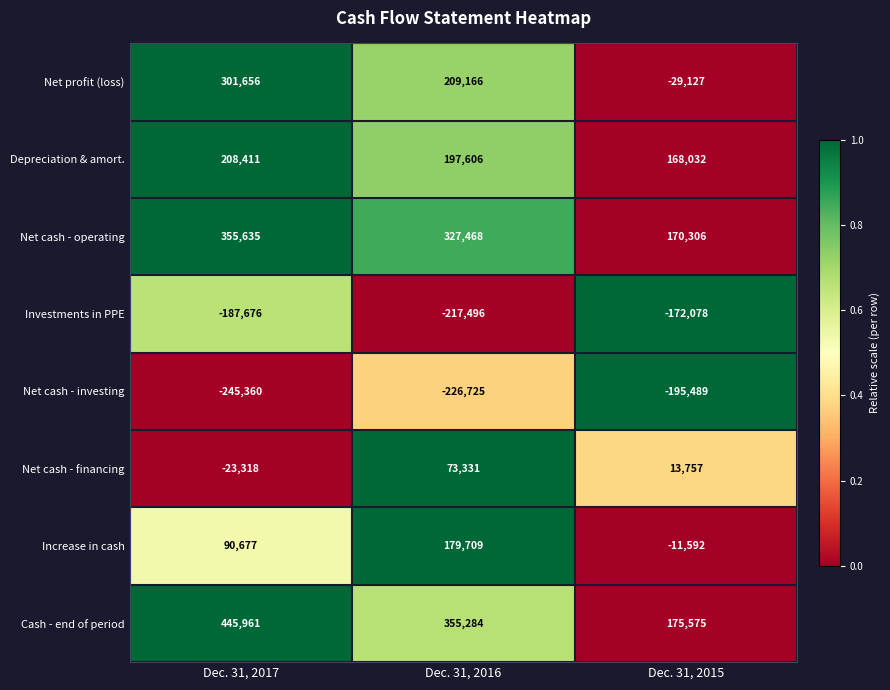

At which label is Depreciation & amort. closest to 188221?

Dec. 31, 2016